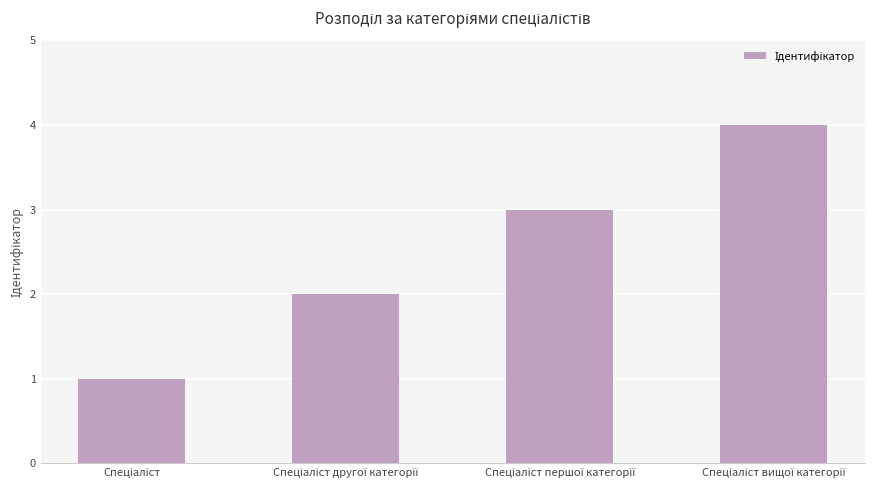

What is the value of the 2nd bar from the left?

2